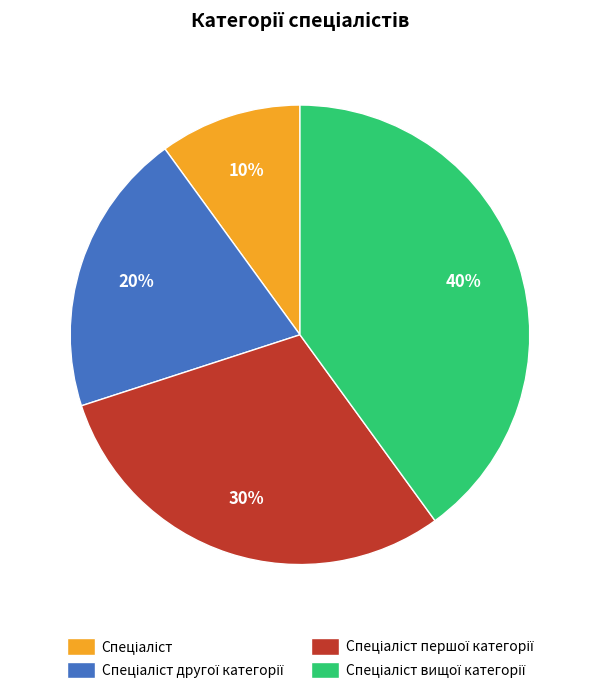

Is there a majority slice in this chart?

No